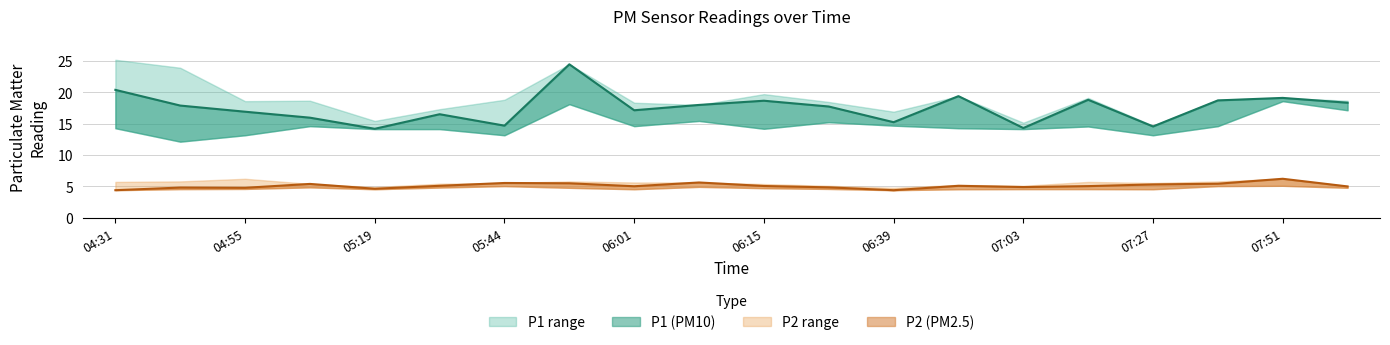

What is the label of the 7th point from the left?

05:44